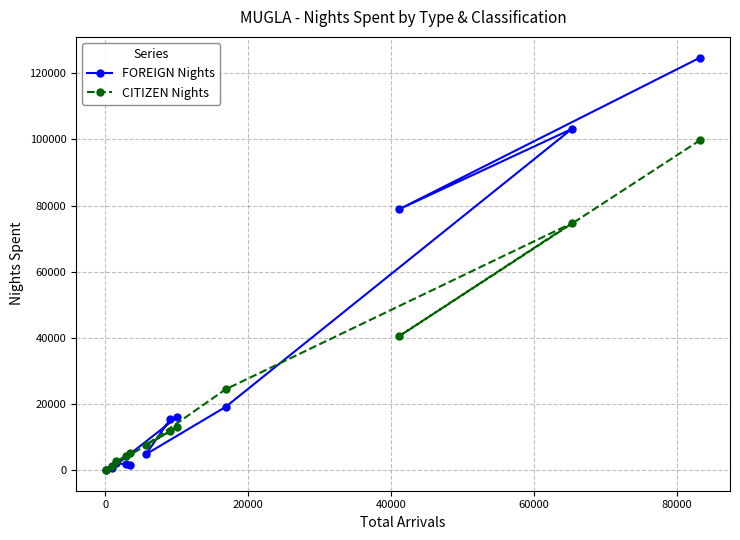

What is the greatest value displayed?

124749